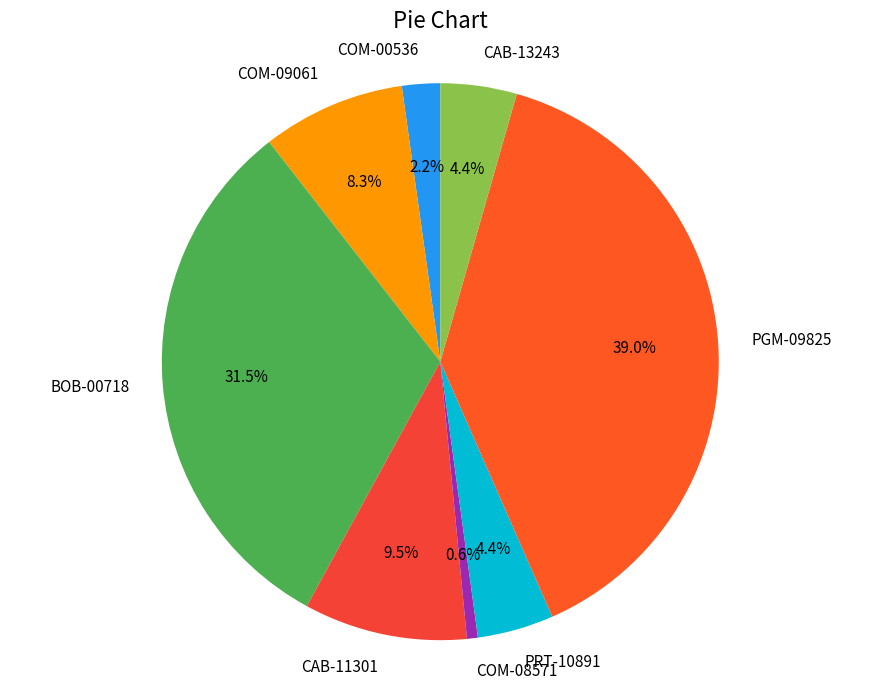

Is it true that PGM-09825 is 29% of the pie?

False